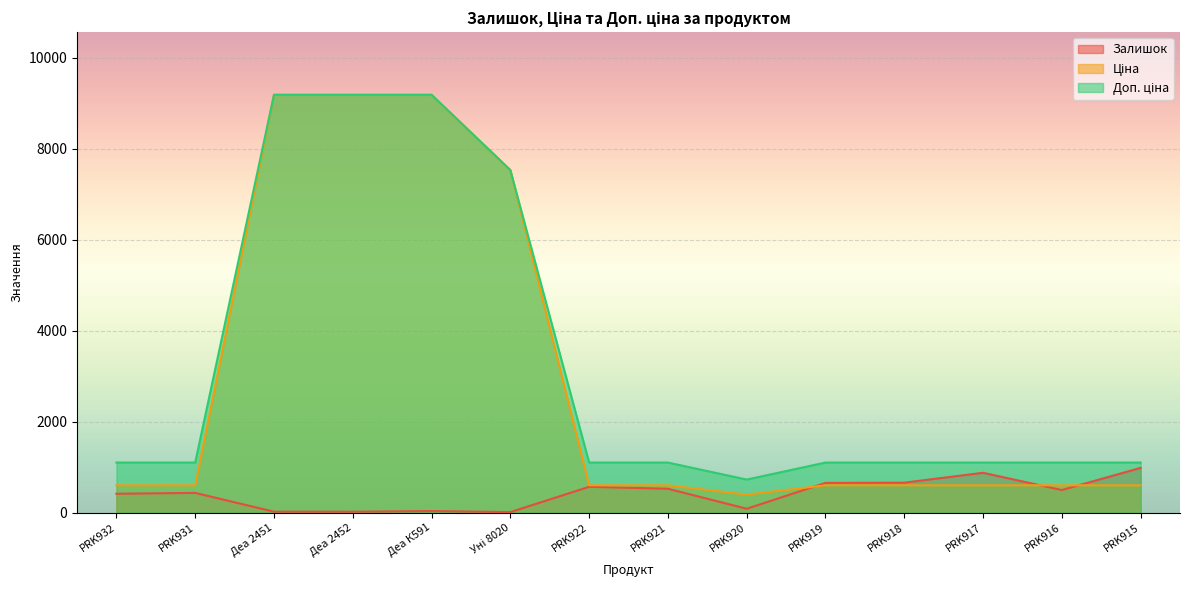

Where does the Залишок series first go above 496?

PRK922